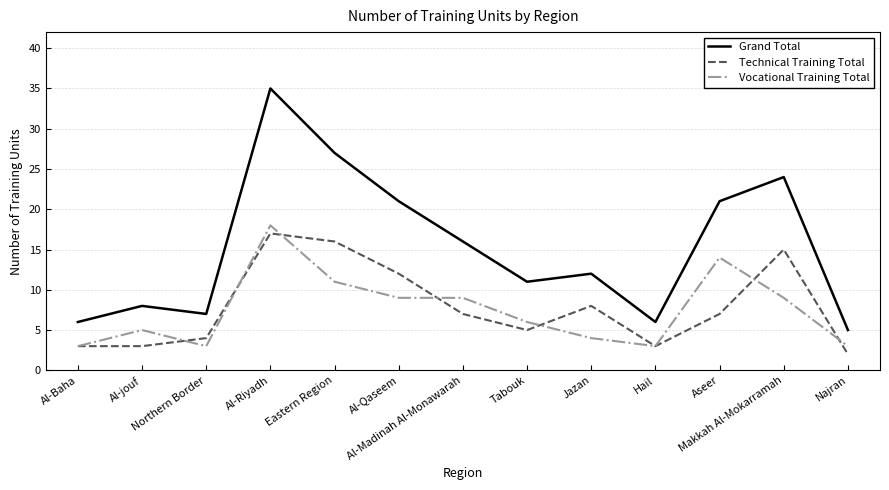

What is the greatest value displayed?

35